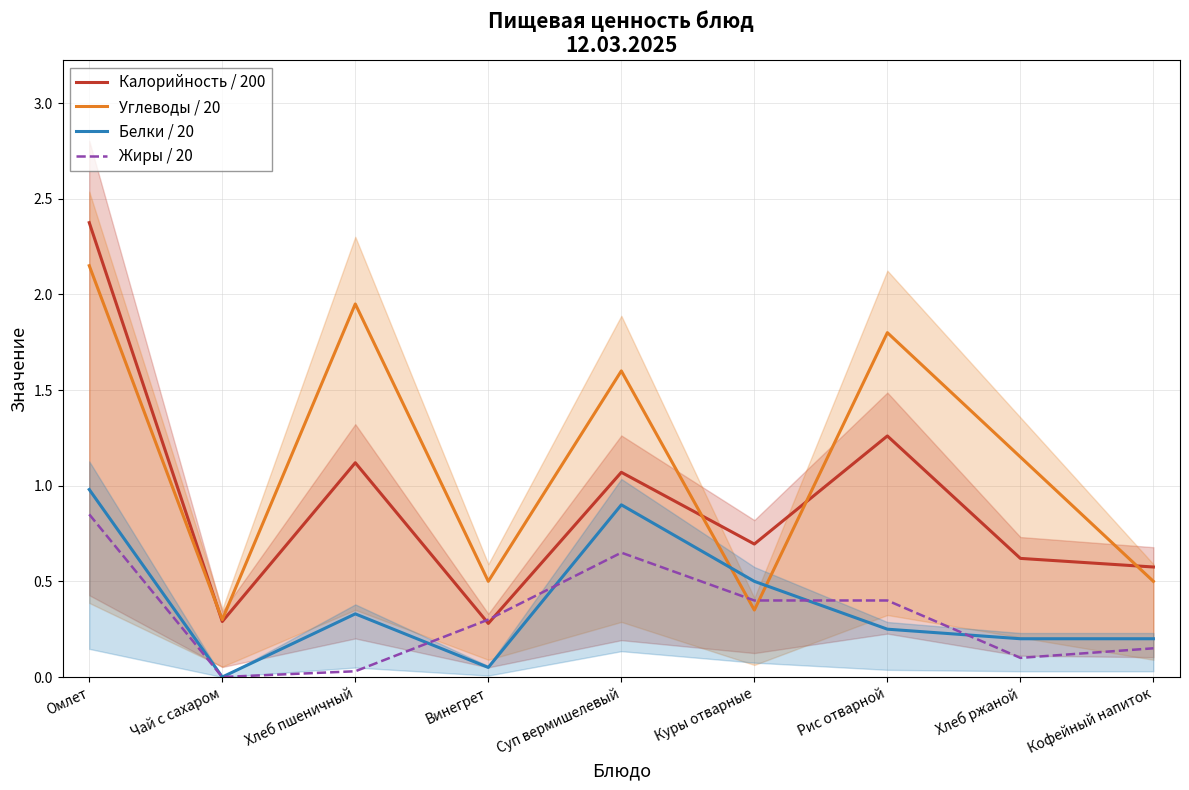

Read the Калорийность / 200 value at Рис отварной.

1.3